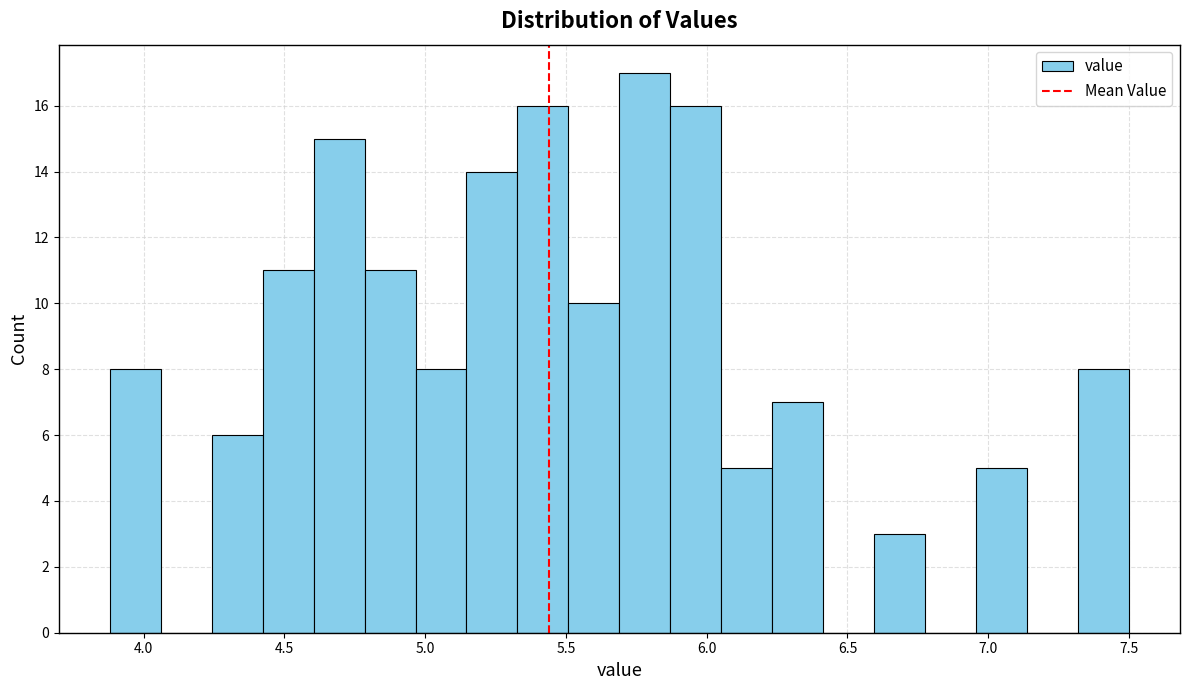

Around what value on the x-axis is the tallest bar? Give the approximate position of its centre, as read against the axis.

5.80